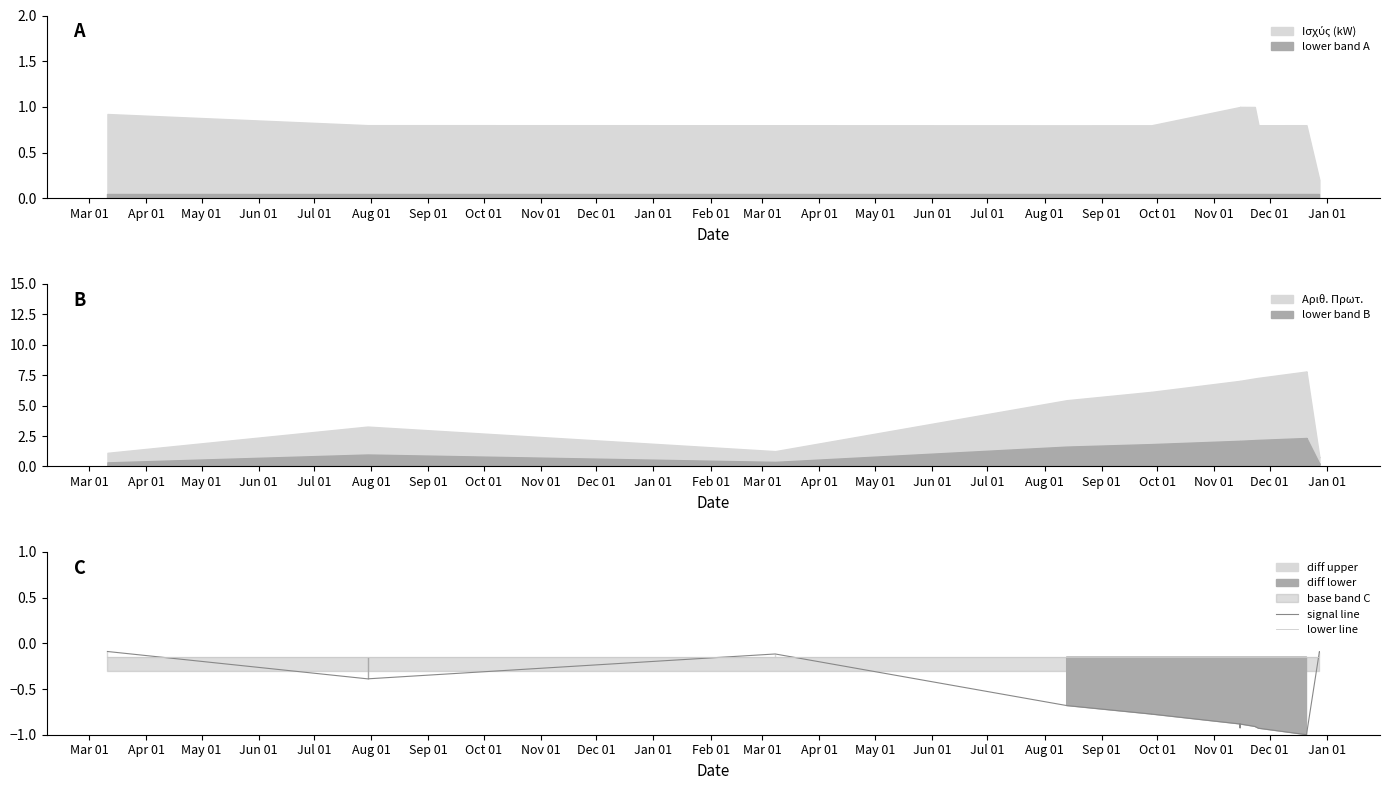

Where do signal line and lower line first cross each other?

Mar 01 and Apr 01